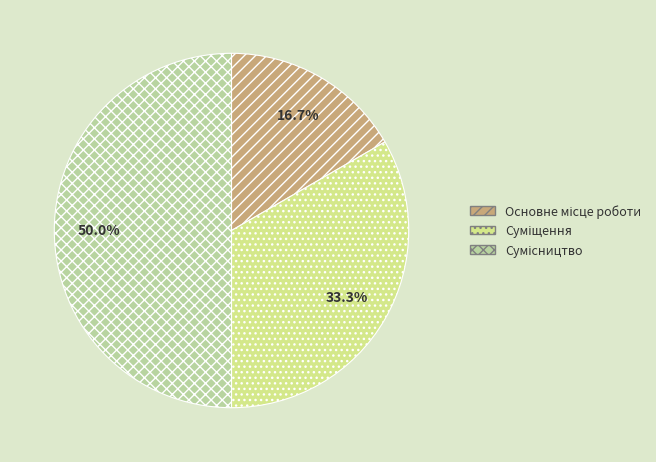

To the nearest percent, what is the difference between the largest and smallest slice percentages?

33%